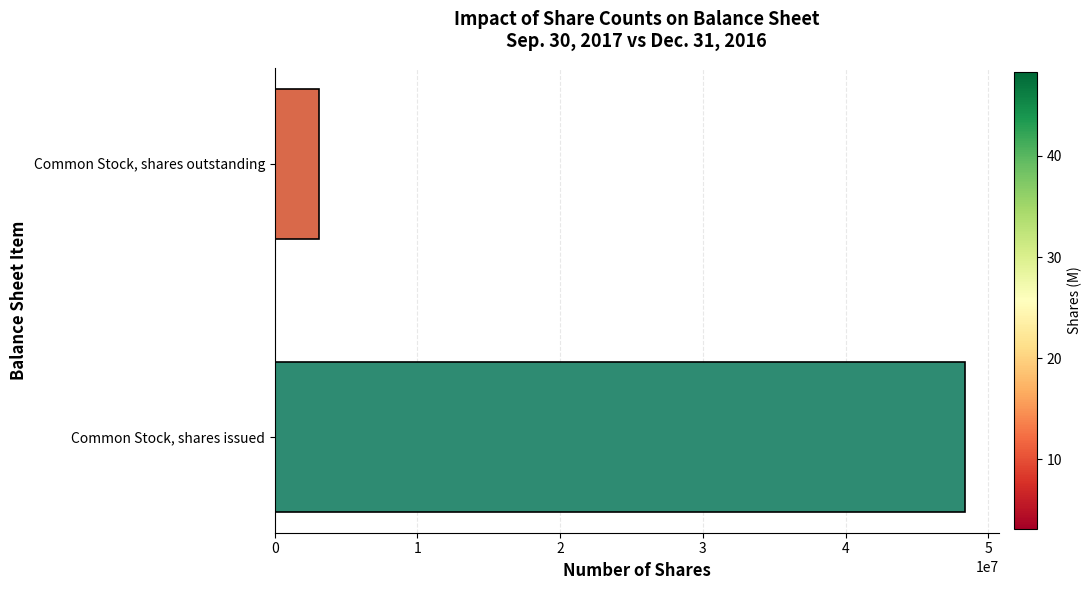

At which label is the value closest to 25727810?

Common Stock, shares outstanding